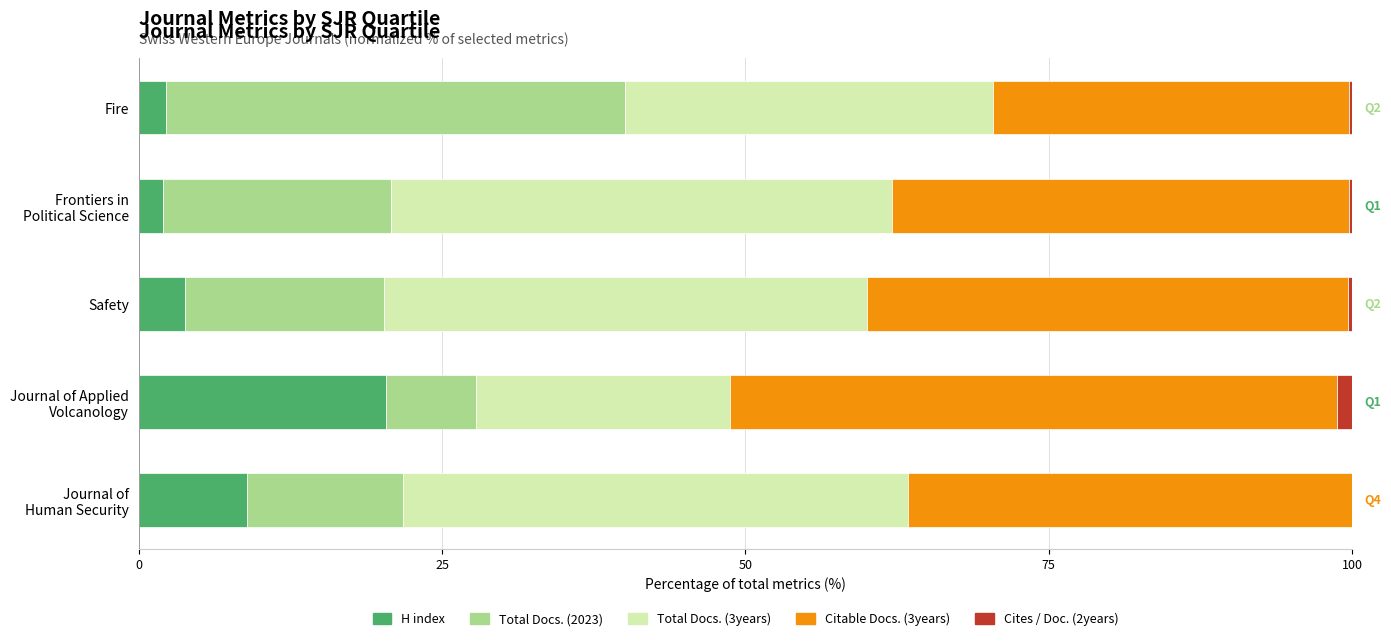

What is the highest value of the H index series?

20.4